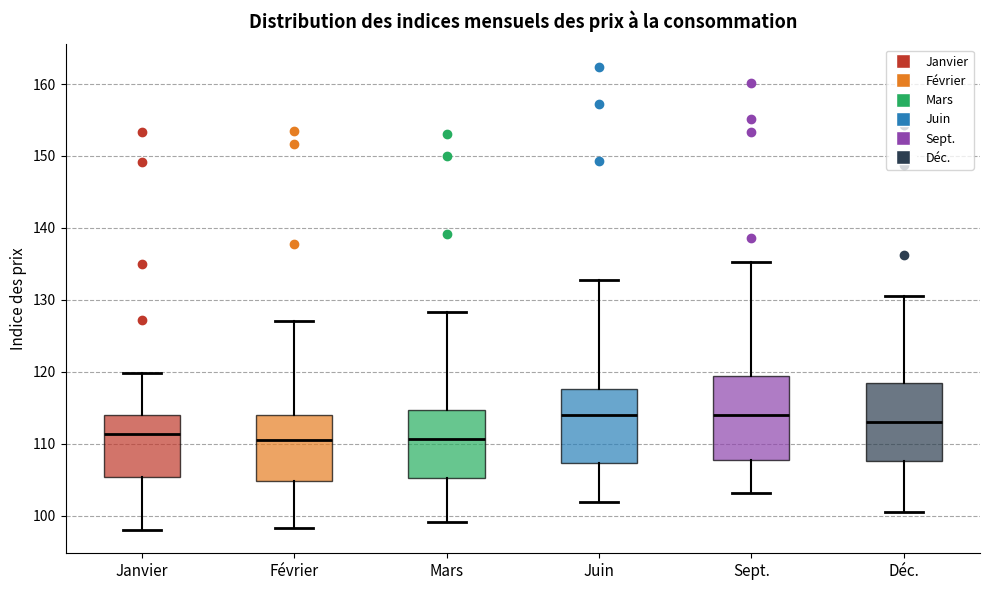

Reading left to right, transcribe this box plot: for each box, give where its median line is, the range the box spans, and where its two whiskers end, as read against the y-axis. The values are not printed on the chart, so give them approximately, as read against the axis.

Janvier: median 111, box 105 to 114, whiskers 98 to 120
Février: median 111, box 105 to 114, whiskers 98 to 127
Mars: median 111, box 105 to 115, whiskers 99 to 128
Juin: median 114, box 107 to 118, whiskers 102 to 133
Sept.: median 114, box 108 to 119, whiskers 103 to 135
Déc.: median 113, box 108 to 118, whiskers 101 to 131